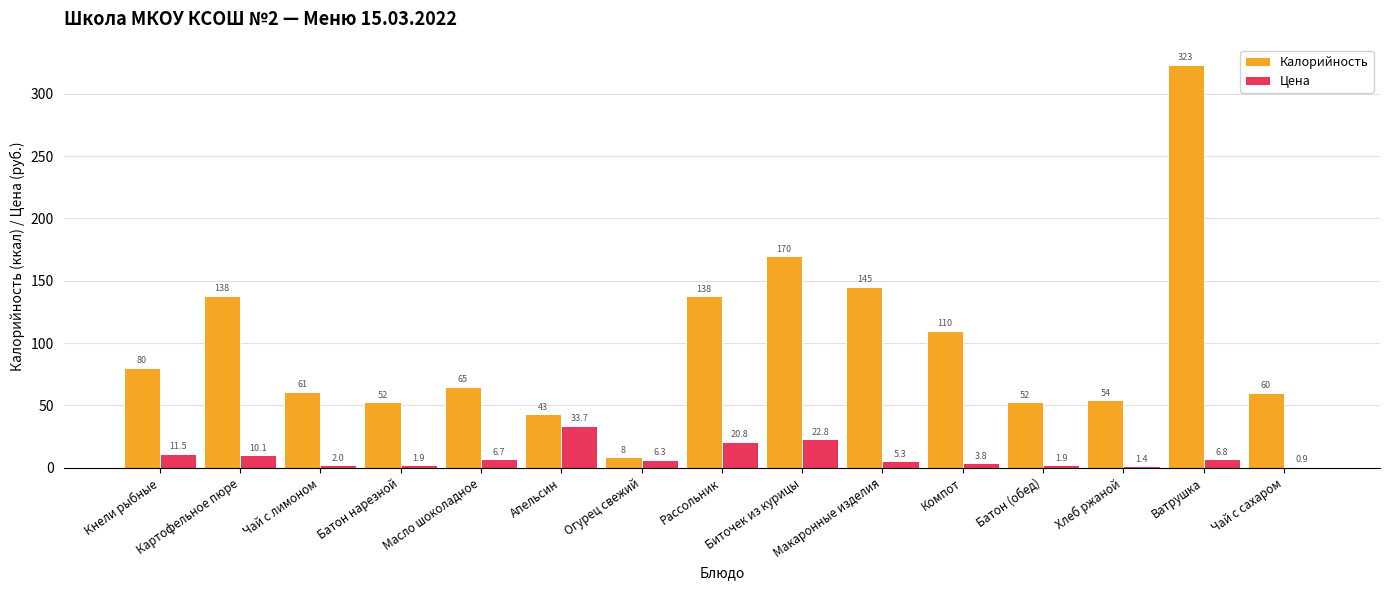

Which series has the largest total across all categories?

Калорийность